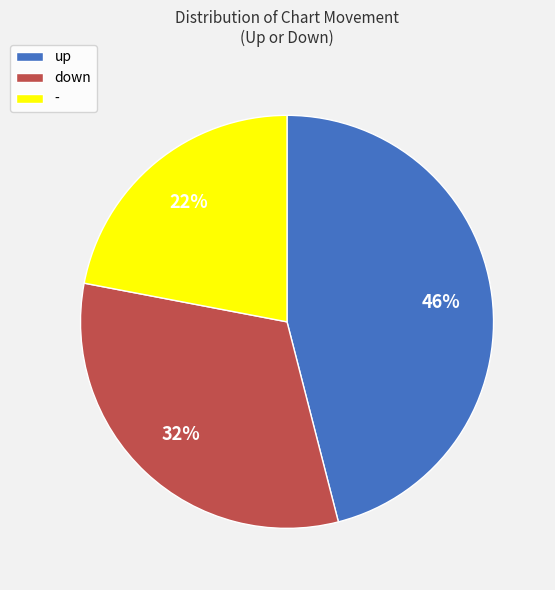

Count the number of slices in the pie.

3